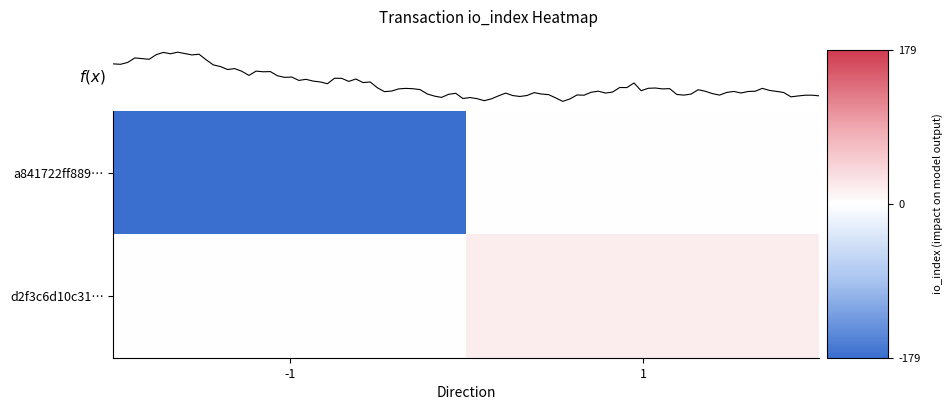

Between direction and io_index, which is larger?

io_index